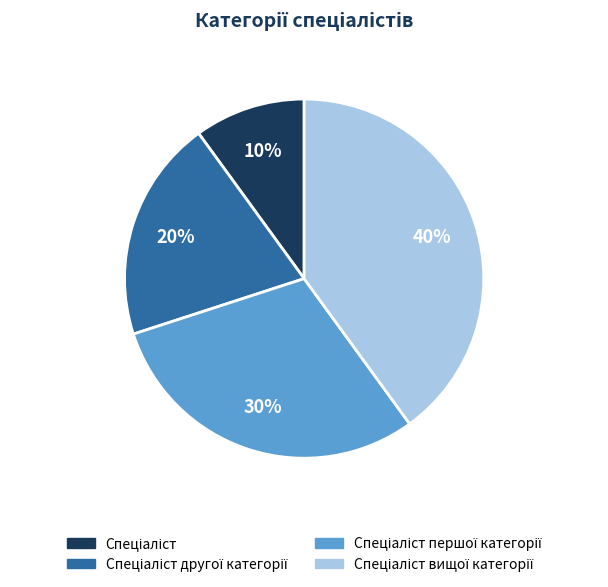

To the nearest percent, what is the average slice percentage?

25%